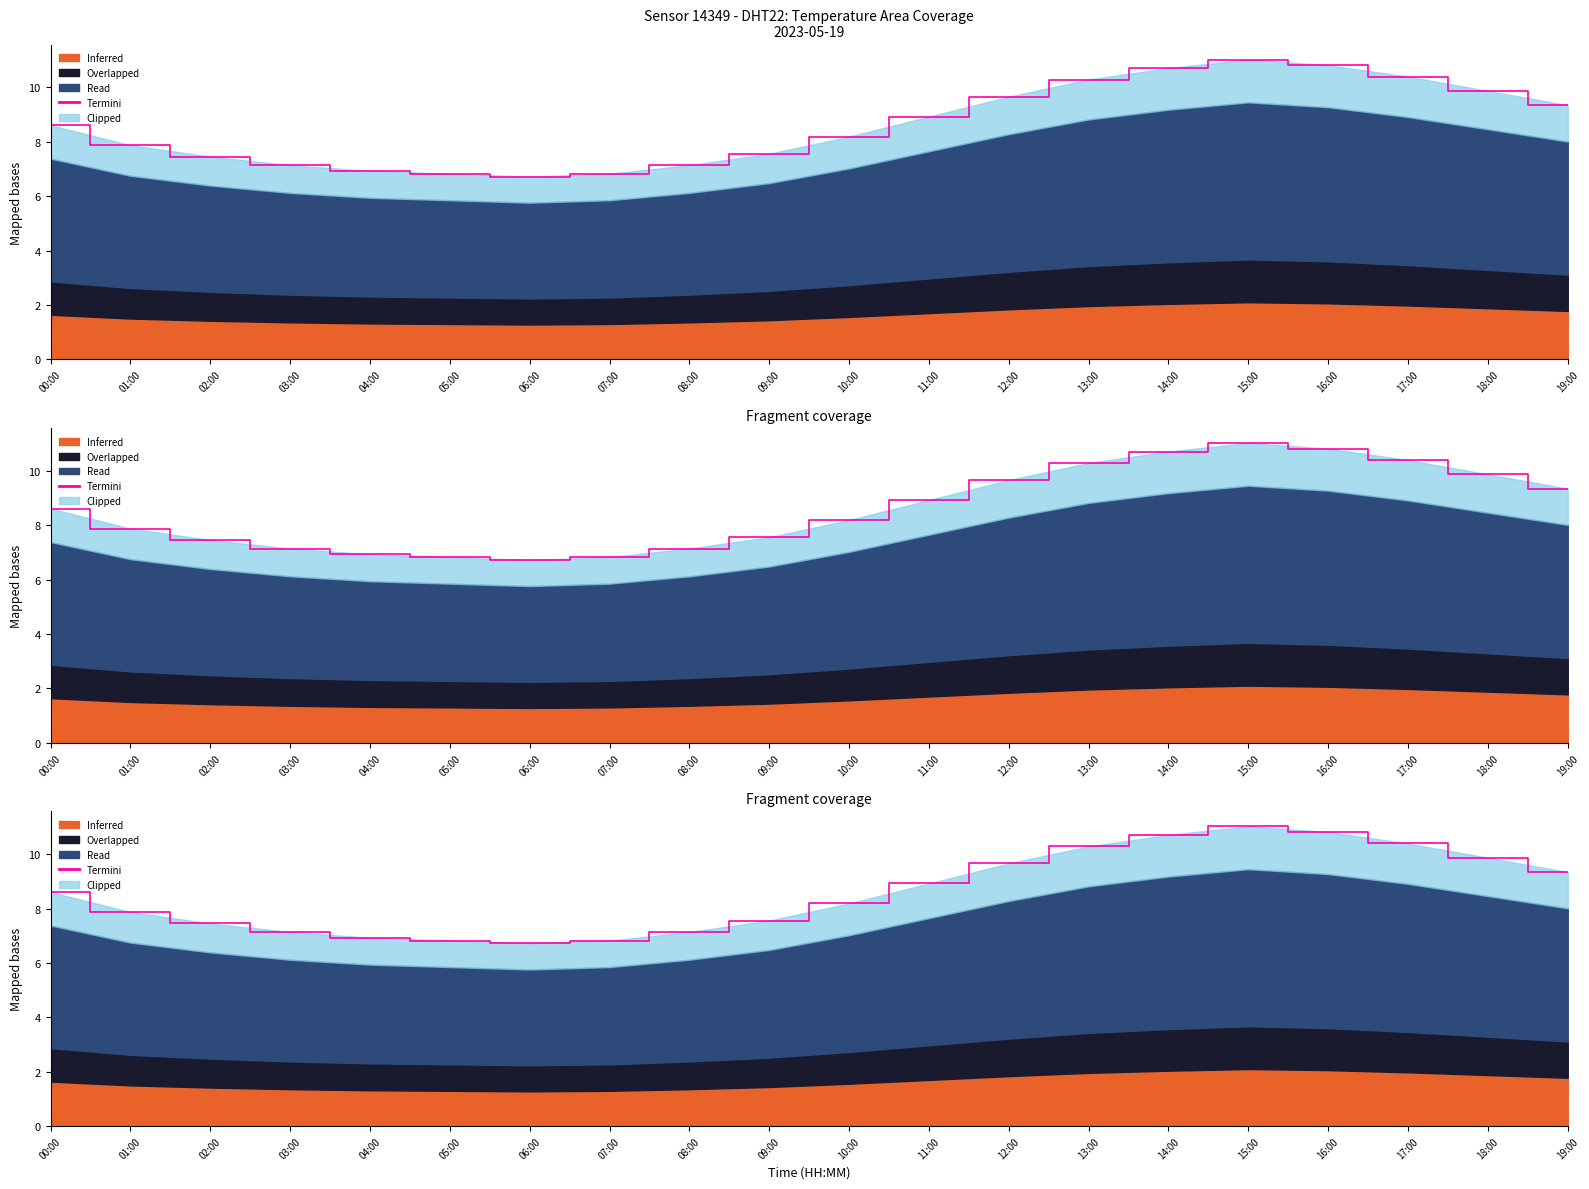

Does the chart have visible grid lines?

No